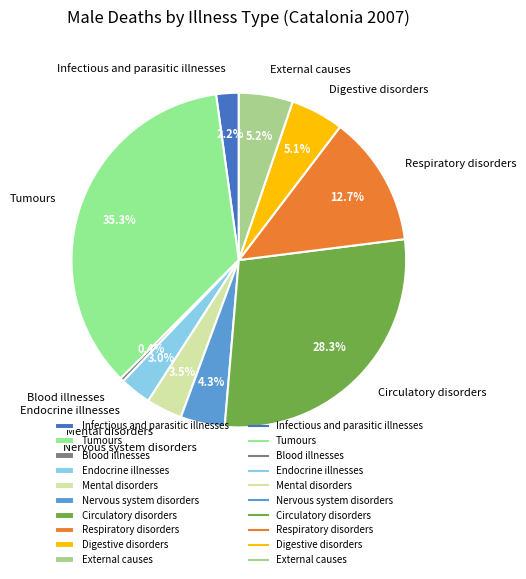

What portion of the pie excludes Tumours?

64.7%